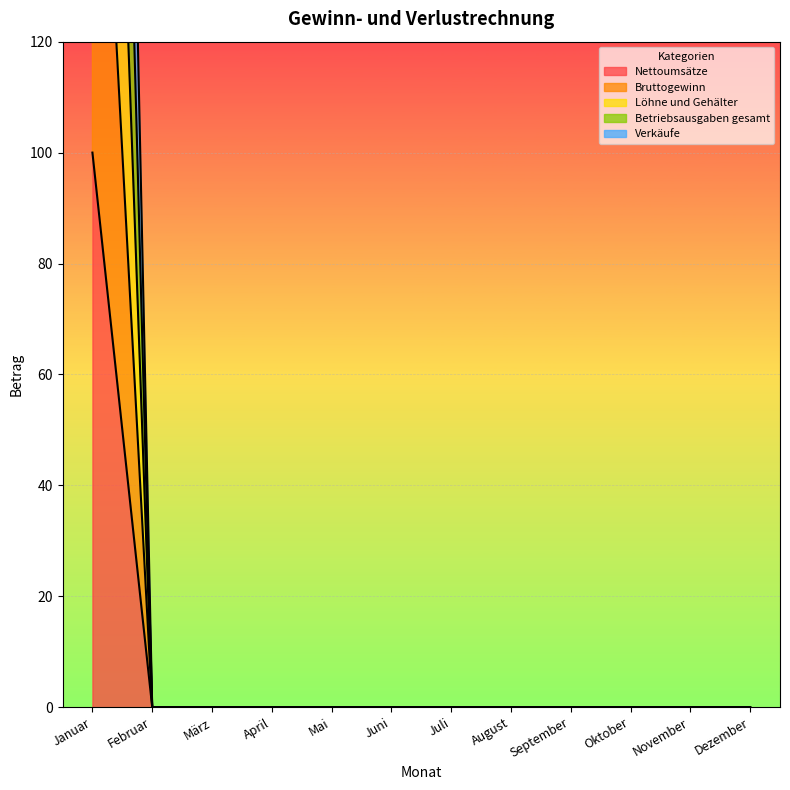

The value of Betriebsausgaben gesamt at Dezember is 197. True or false?

False